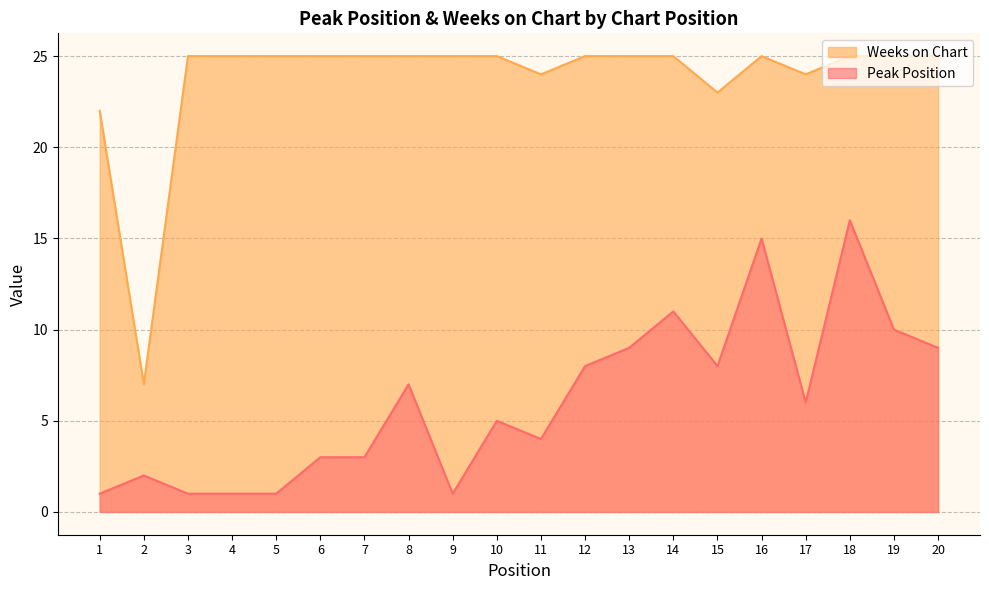

Reading left to right, what are all the values shown in this chart?

Peak Position: 1	2	1	1	1	3	3	7	1	5	4	8	9	11	8	15	6	16	10	9
Weeks on Chart: 22	7	25	25	25	25	25	25	25	25	24	25	25	25	23	25	24	25	25	25